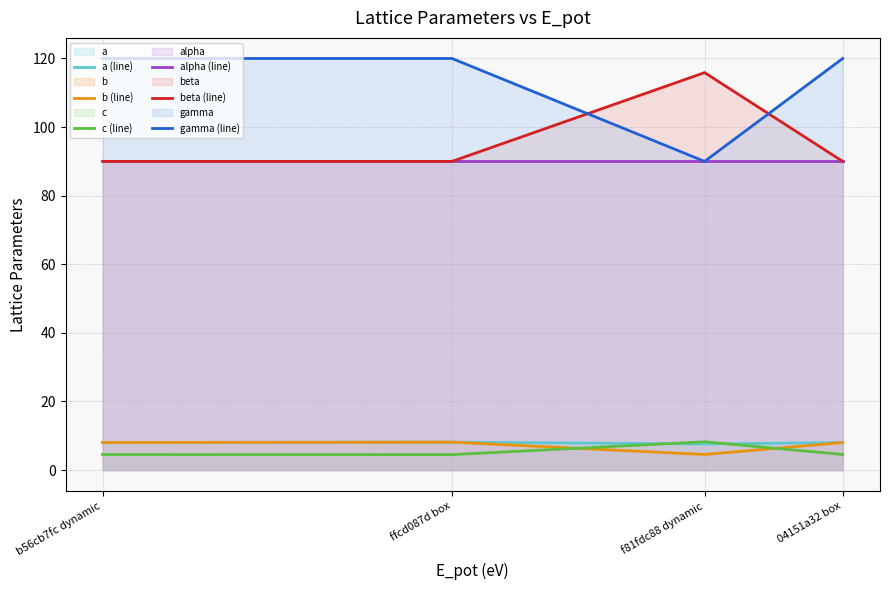

What is the label of the 4th point from the right?

b56cb7fc dynamic